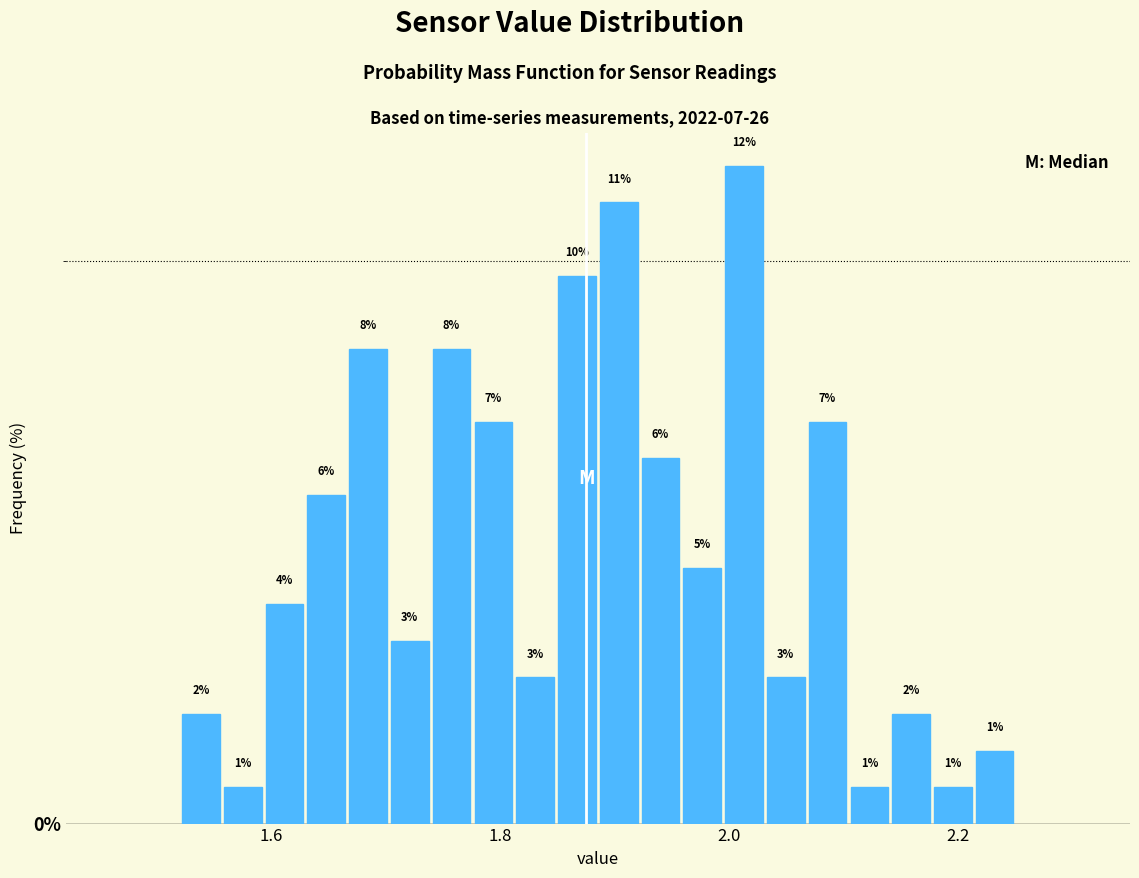

Read against the x-axis, roughly where is the centre of the tallest bar?

2.02